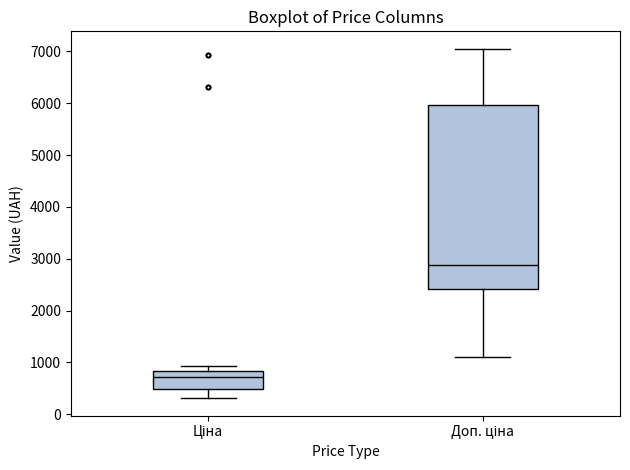

Comparing the boxes themselves (not the whiskers), which one is the tallest?

Доп. ціна